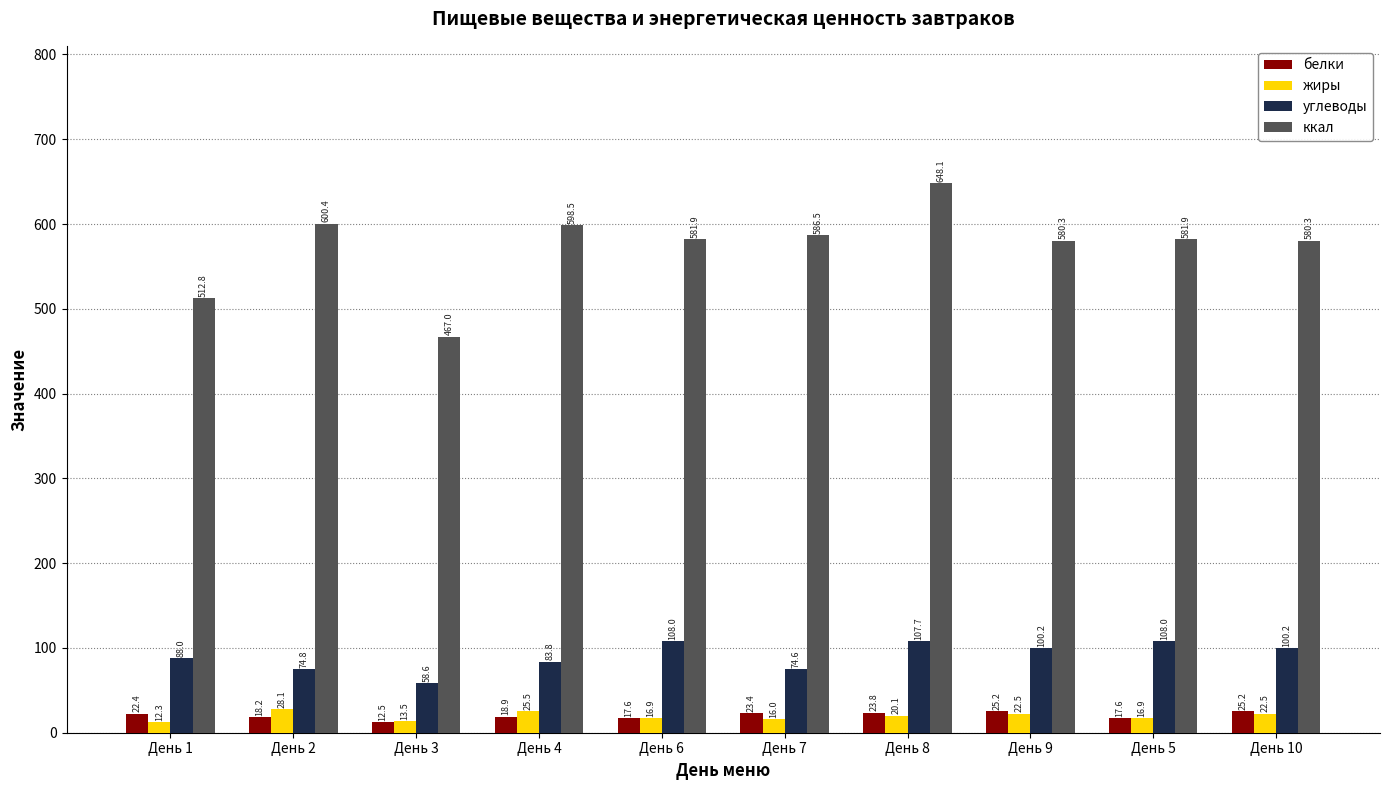

What is the value of the ккал bar at the 3rd from the left?

467.0